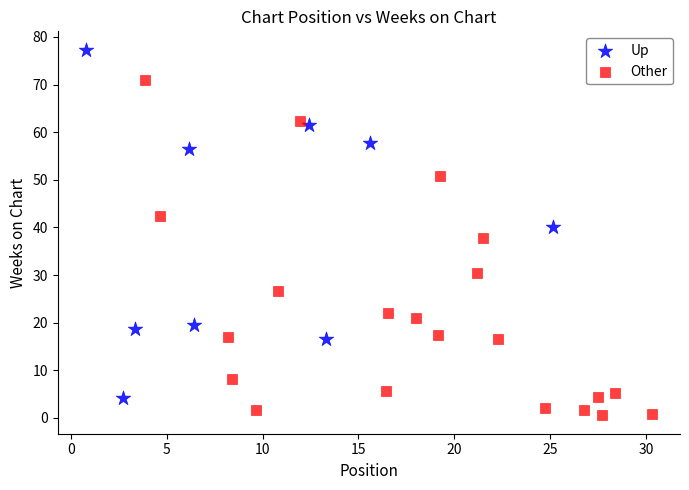

Which series reaches the minimum Y coordinate?

Other